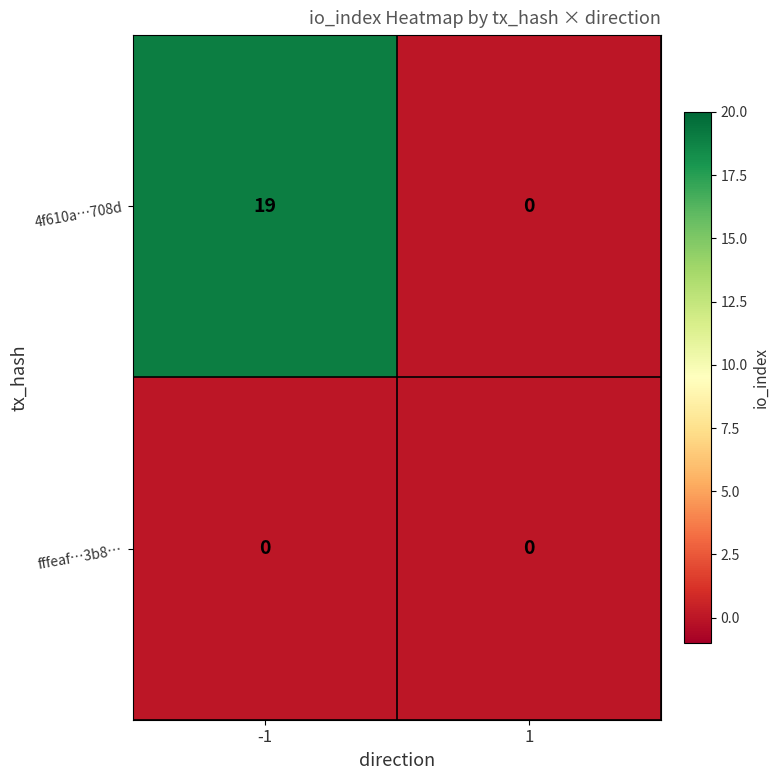

Reading left to right, list all the values displayed in this chart.

4f610a…708d: 19	0
fffeaf…3b8…: 0	0